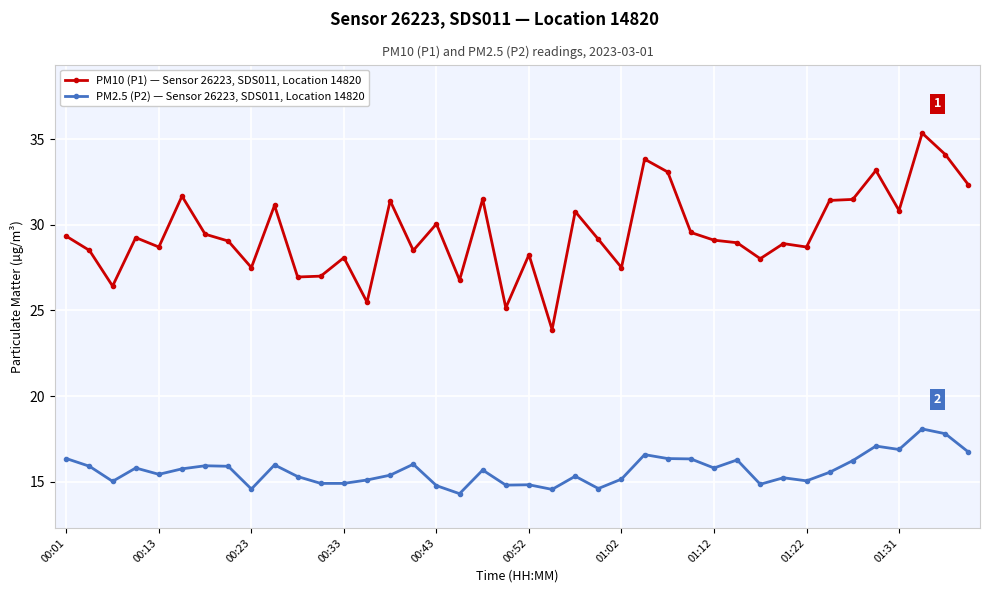

Which series has the largest range (max minus min)?

PM10 (P1) — Sensor 26223, SDS011, Location 14820